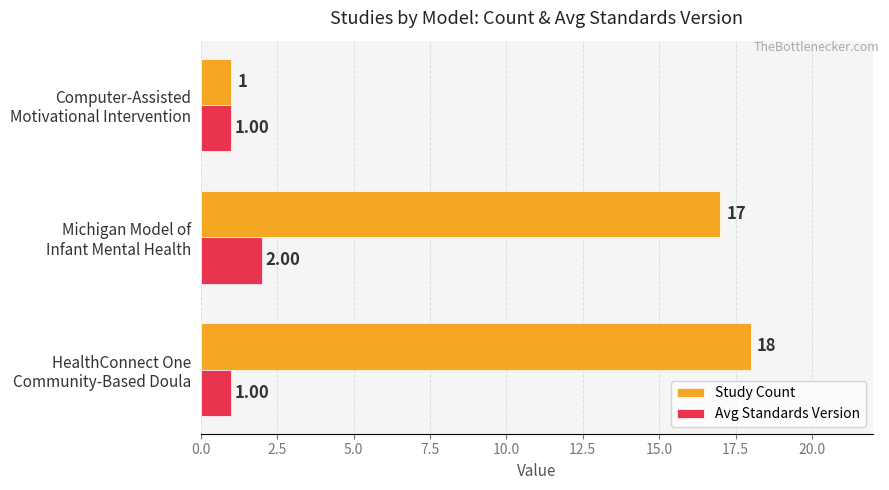

Rank the series by their maximum value, from lowest to highest.

Avg Standards Version, Study Count